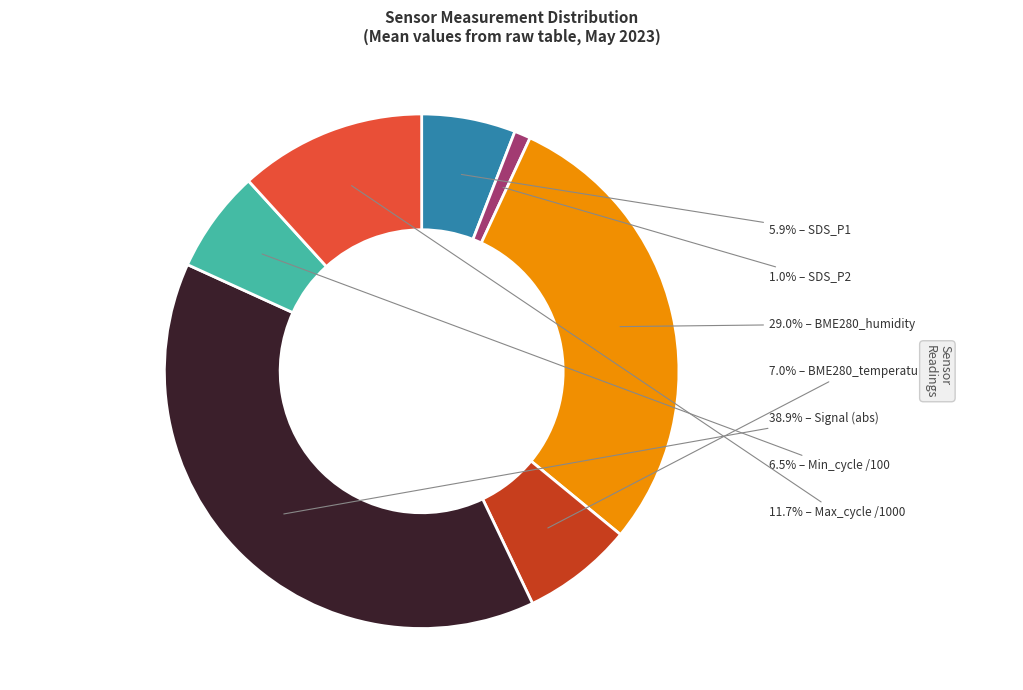

Is there any slice that represents more than half of the pie?

No